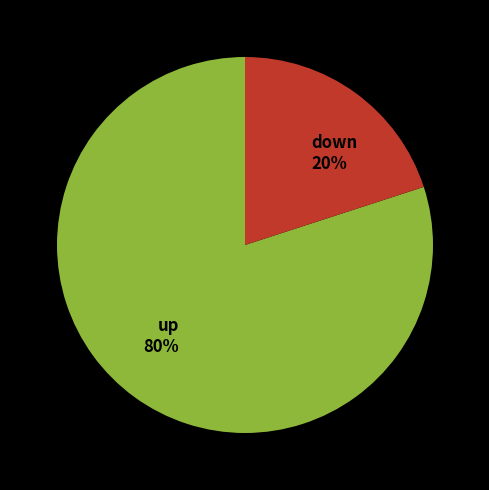

What is the largest slice in the pie chart?

up